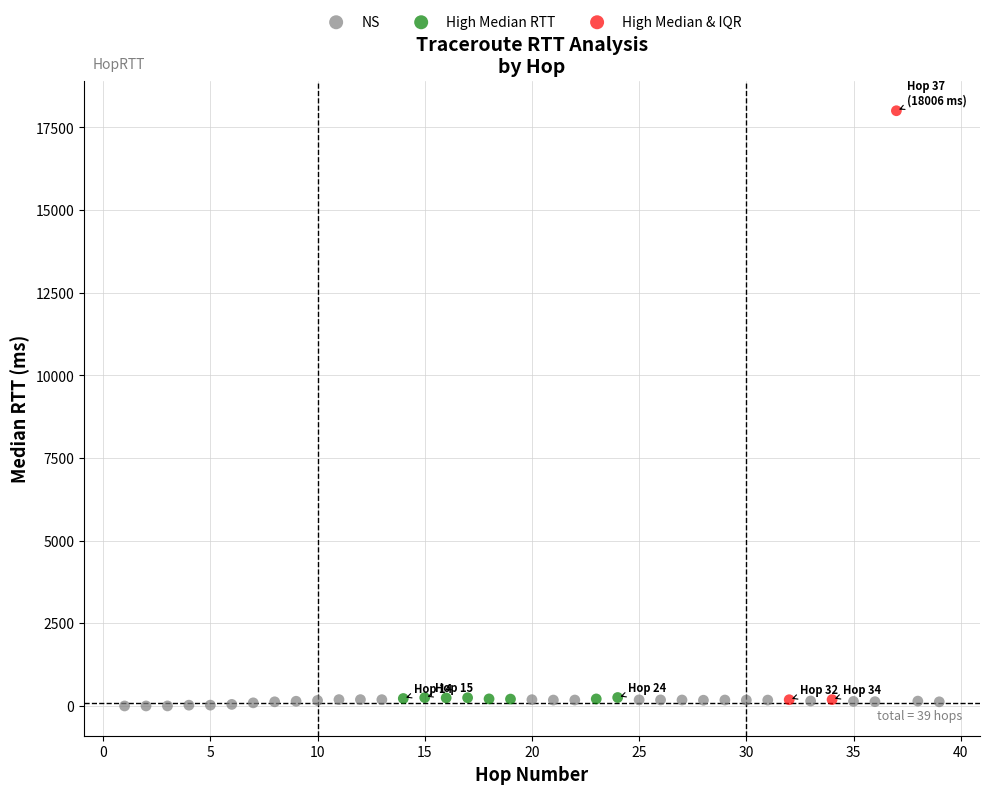

Which series has the widest spread of Y values?

High Median & IQR